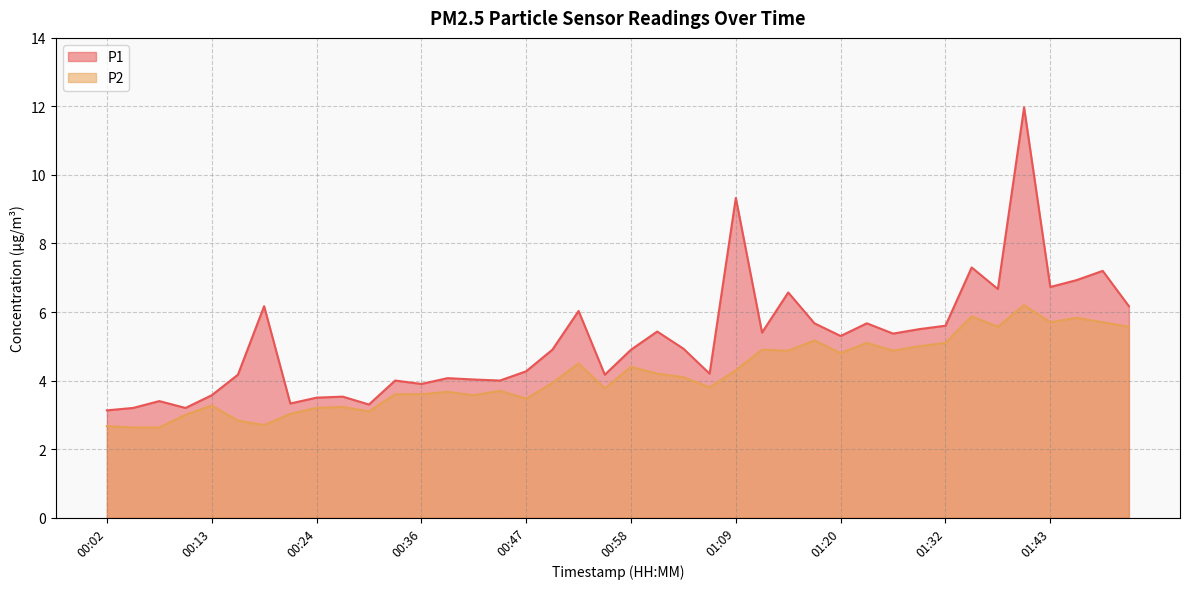

Read the P1 value at 01:06.

4.2